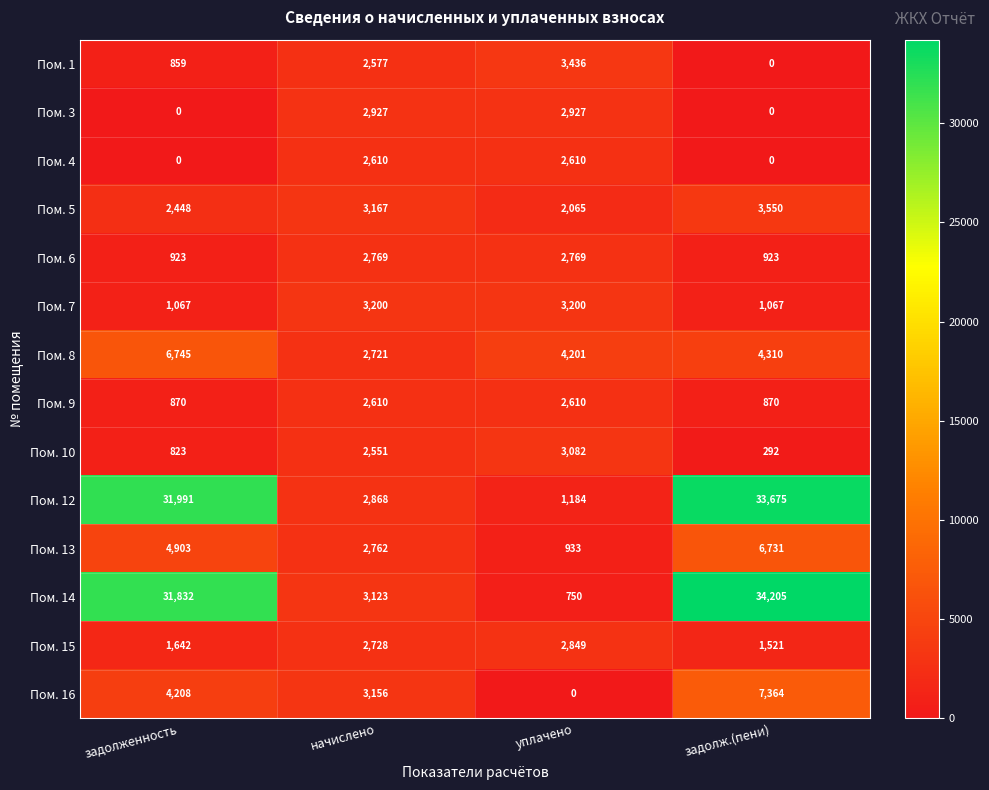

Is it true that Пом. 7 equals 3200 at начислено?

True